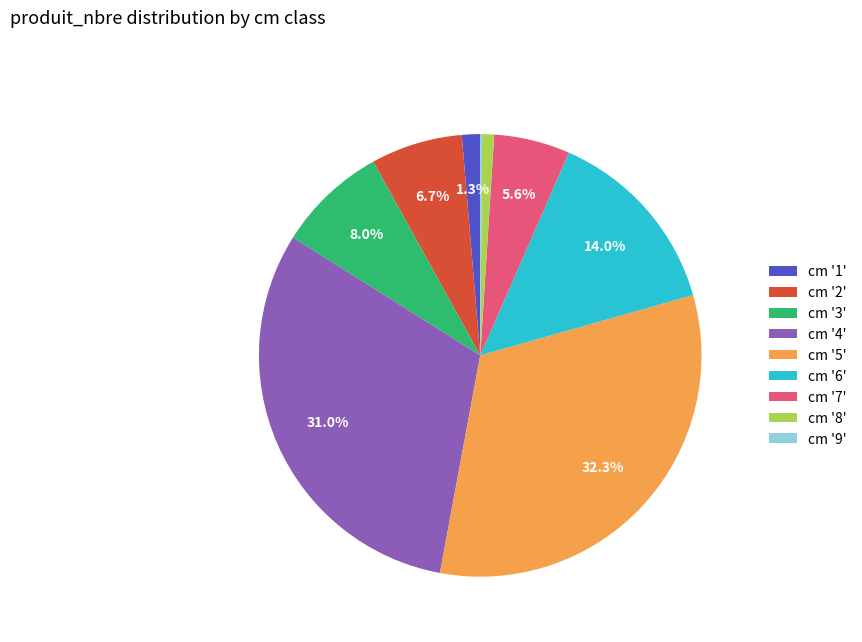

Is the sum of cm '1' and cm '4' greater than half?

No